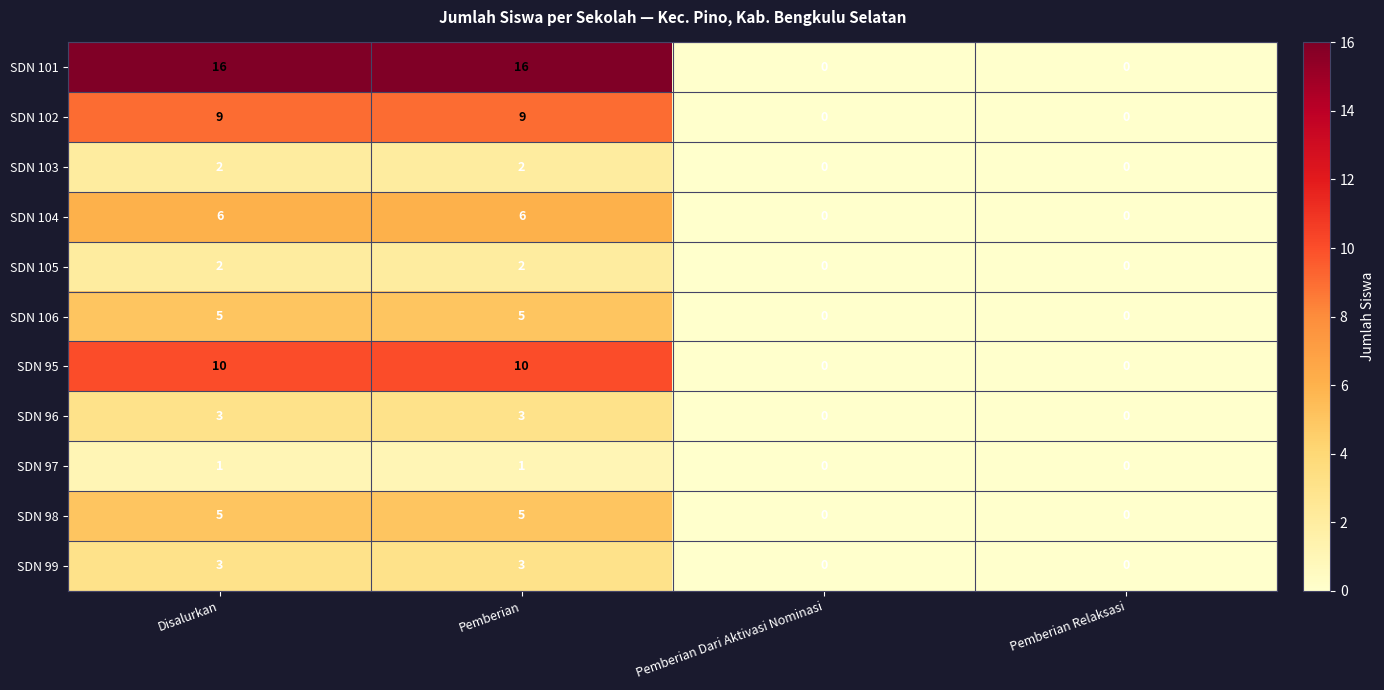

Which series has the widest spread of values?

SDN 101